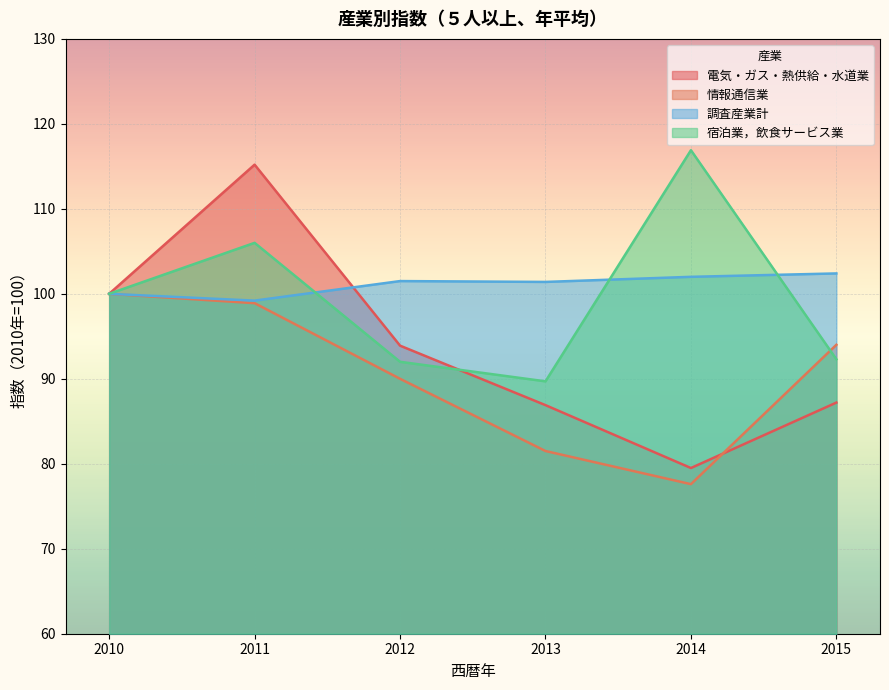

Reading left to right, list all the values displayed in this chart.

電気・ガス・熱供給・水道業: 100.0	115.2	93.9	86.9	79.5	87.2
情報通信業: 100.0	98.9	90.0	81.5	77.6	94.0
調査産業計: 100.0	99.2	101.5	101.4	102.0	102.4
宿泊業，飲食サービス業: 100.0	106.0	92.0	89.7	116.9	92.3